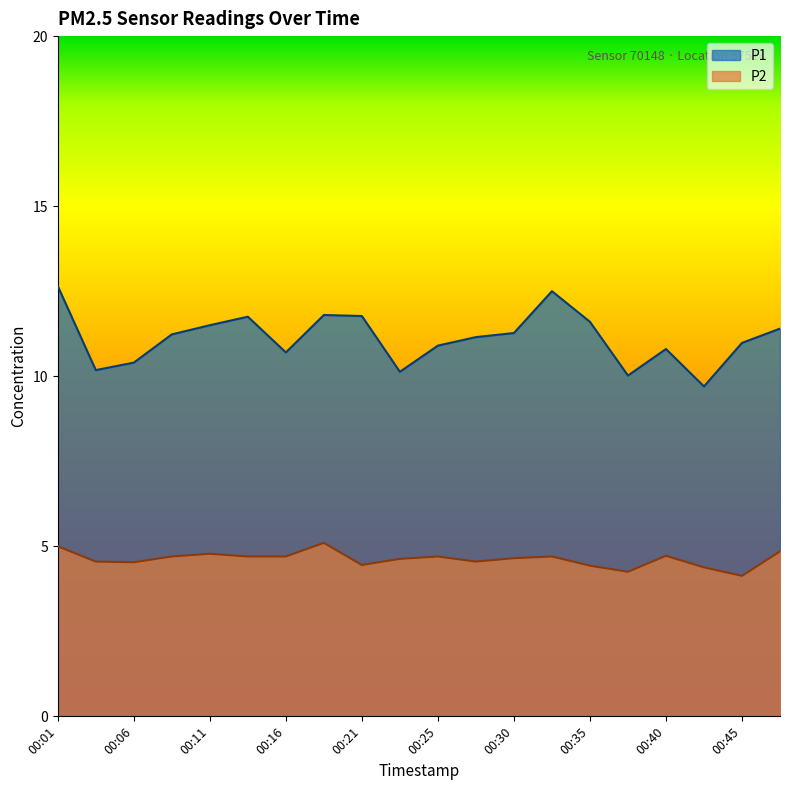

Does the chart display data point markers on the line(s)?

No